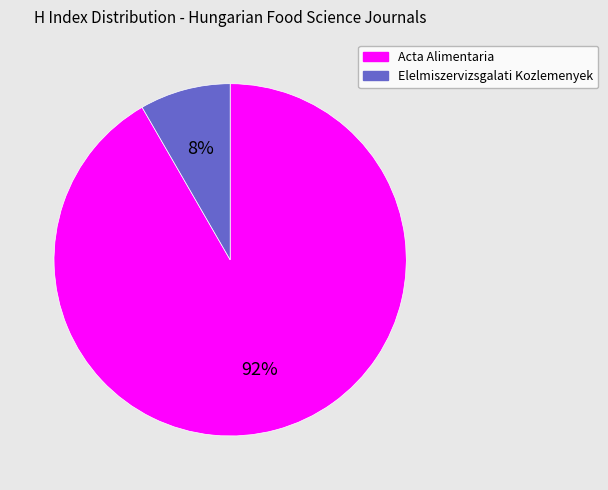

Between Elelmiszervizsgalati Kozlemenyek and Acta Alimentaria, which is larger?

Acta Alimentaria